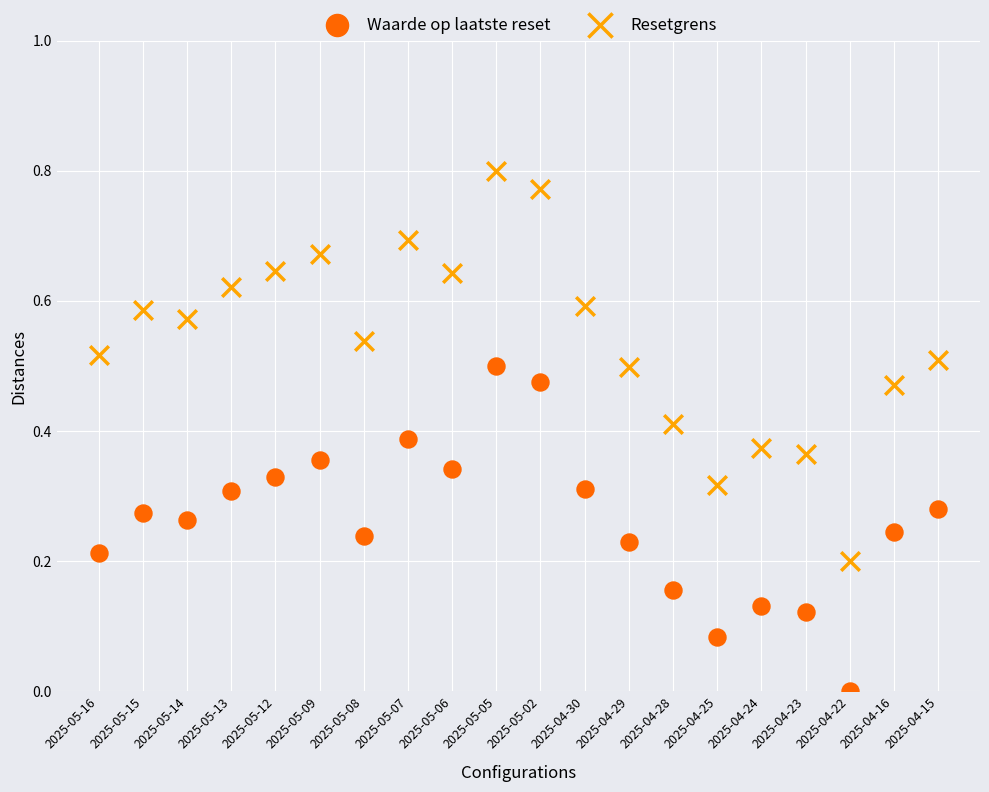

Which series reaches the minimum Y coordinate?

Waarde op laatste reset